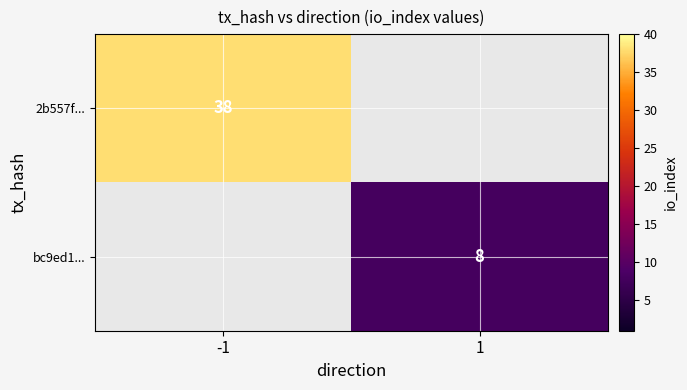

The value of 2b557f... at -1 is 38. True or false?

True